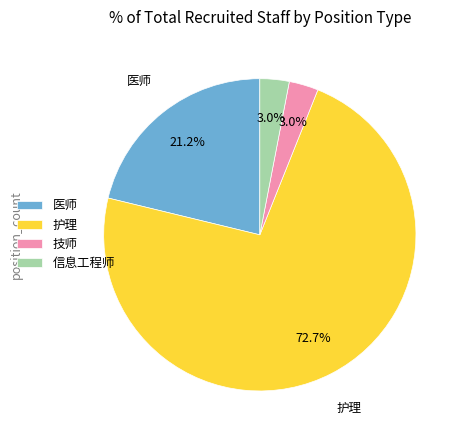

True or false: 技师 accounts for 3% of the total.

True